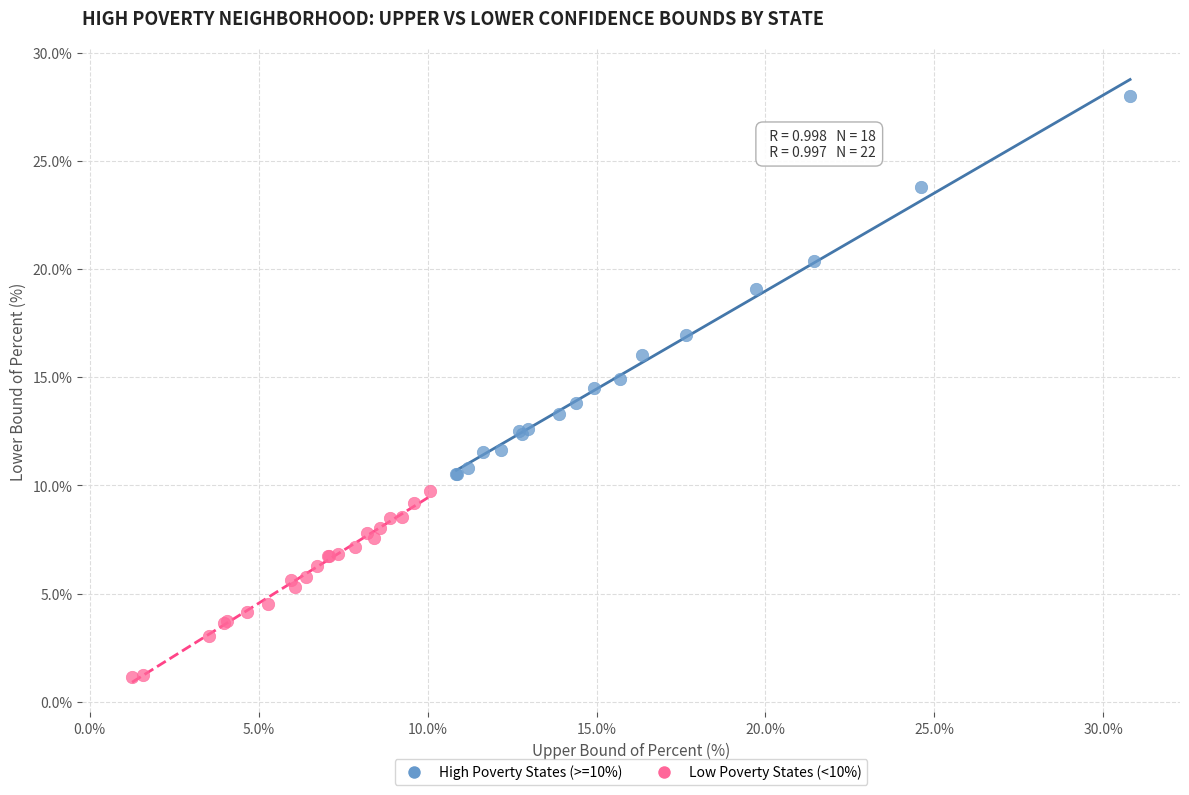

Which series contains the lowest Y value?

Low Poverty States (<10%)